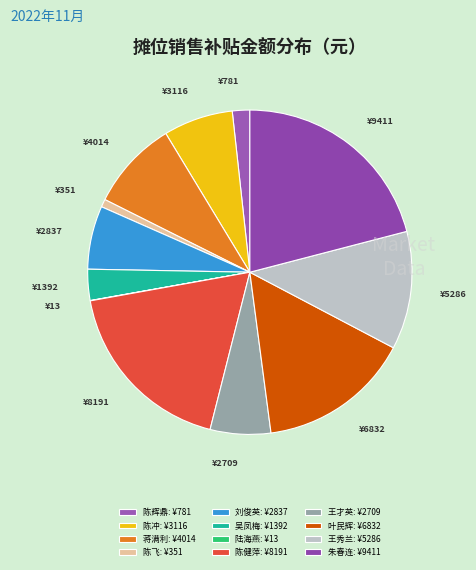

Is it true that 吴凤梅 is 3% of the pie?

True